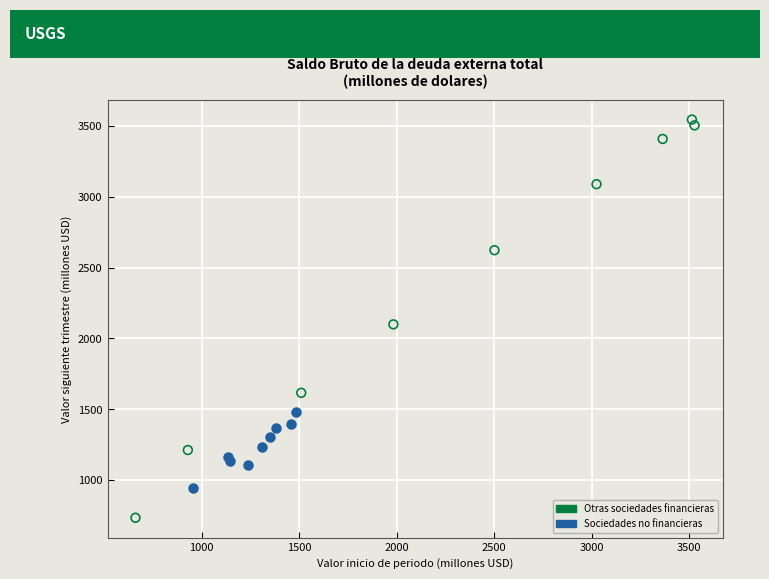

Which series has the widest spread of Y values?

Otras sociedades financieras